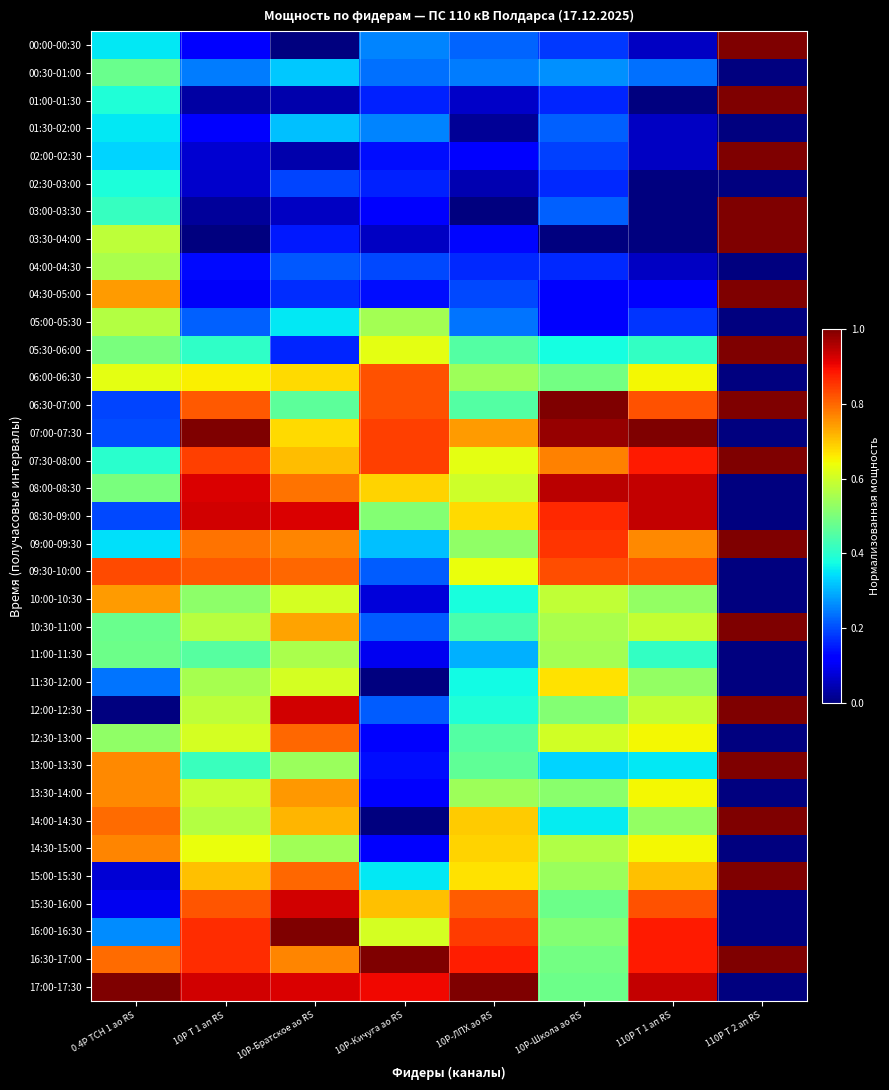

Which series has the widest spread of values?

00:00-00:30